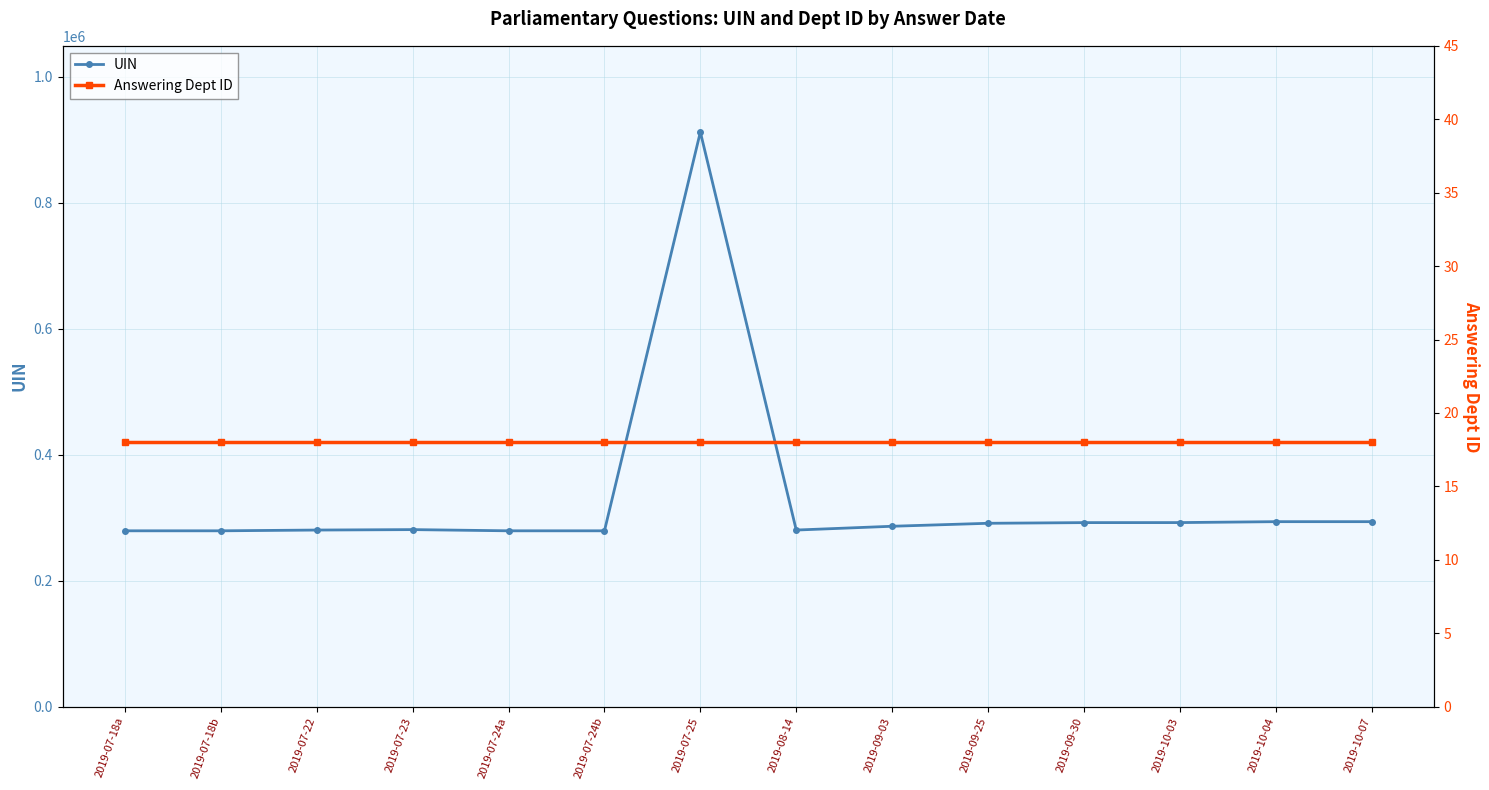

What is the maximum value for UIN?

912182